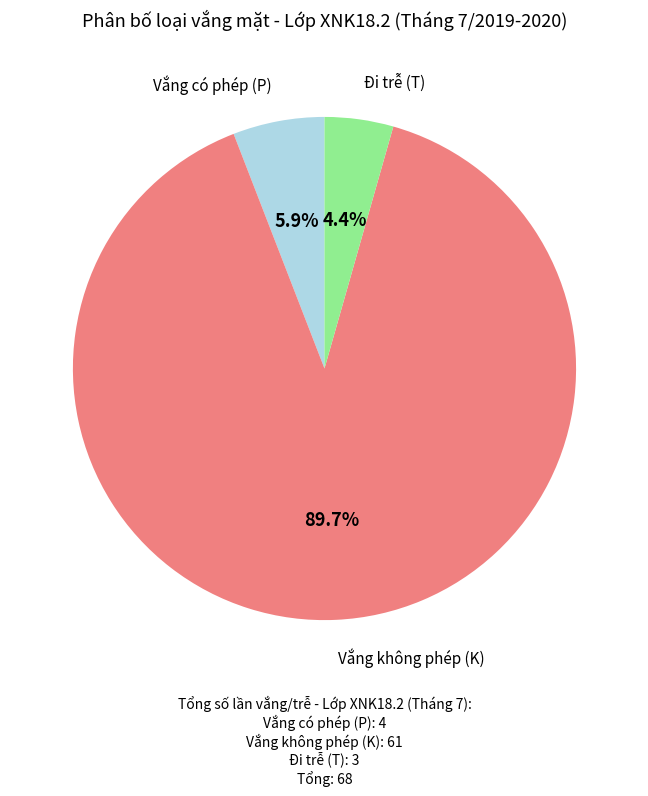

Is there any slice that represents more than half of the pie?

Yes